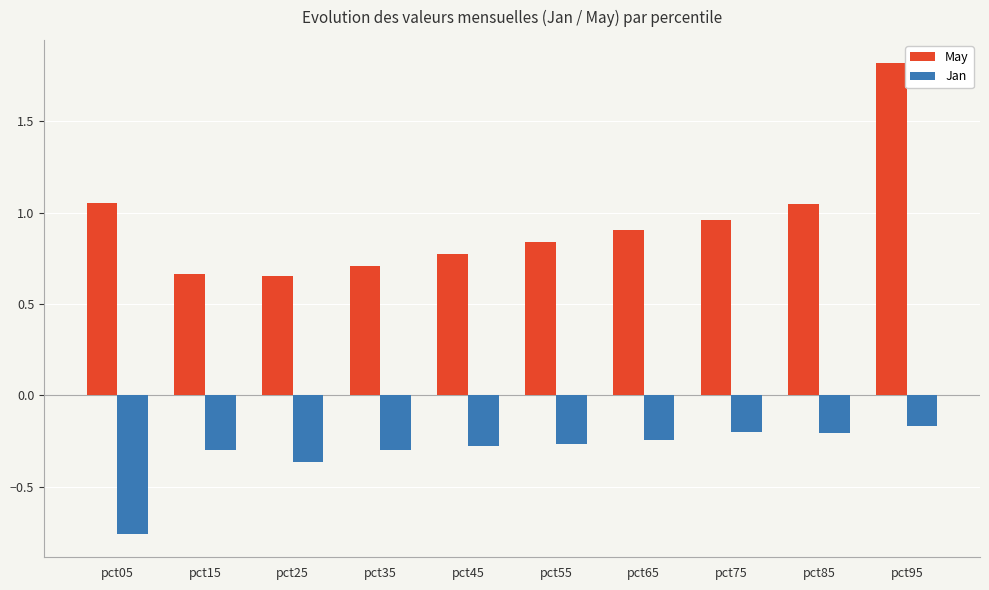

Which category has the highest value in the Jan series?

pct95